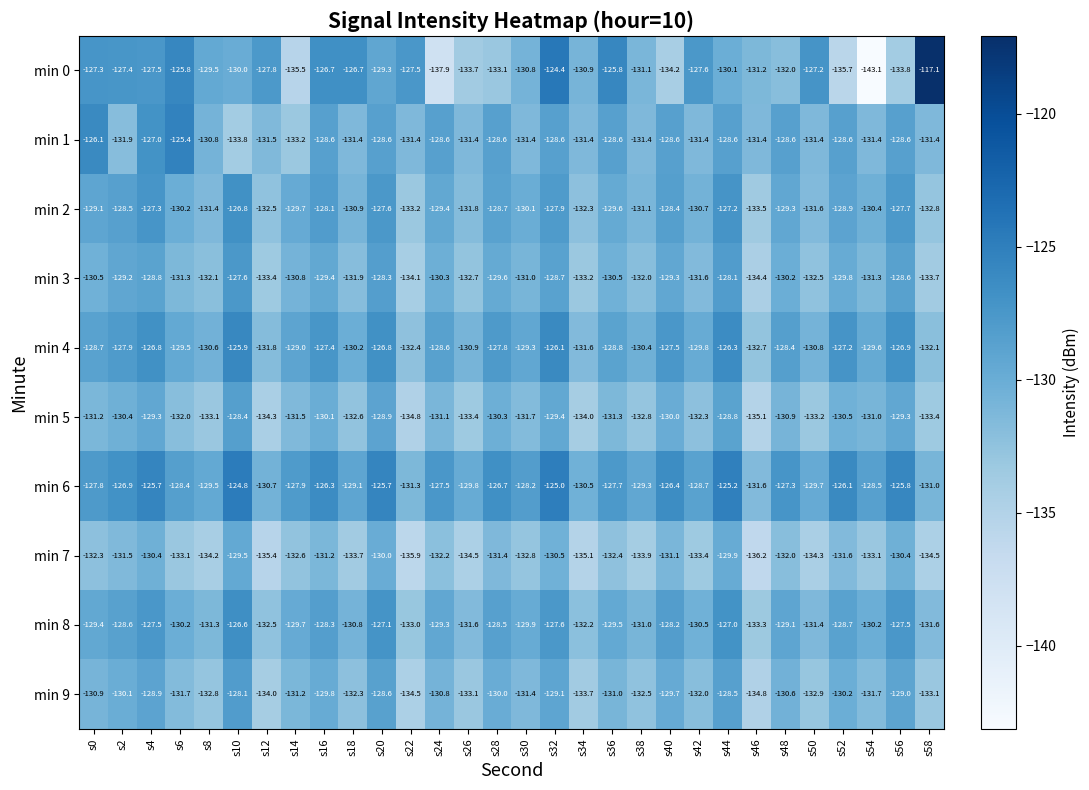

Rank the series by their maximum value, from lowest to highest.

min 7, min 5, min 9, min 3, min 2, min 8, min 4, min 1, min 6, min 0